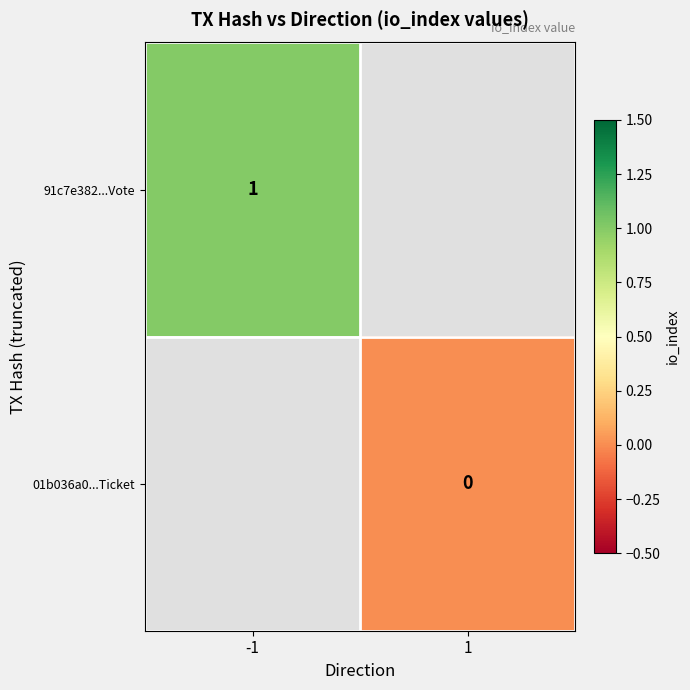

Where is 91c7e382...Vote nearest to the value 1?

-1